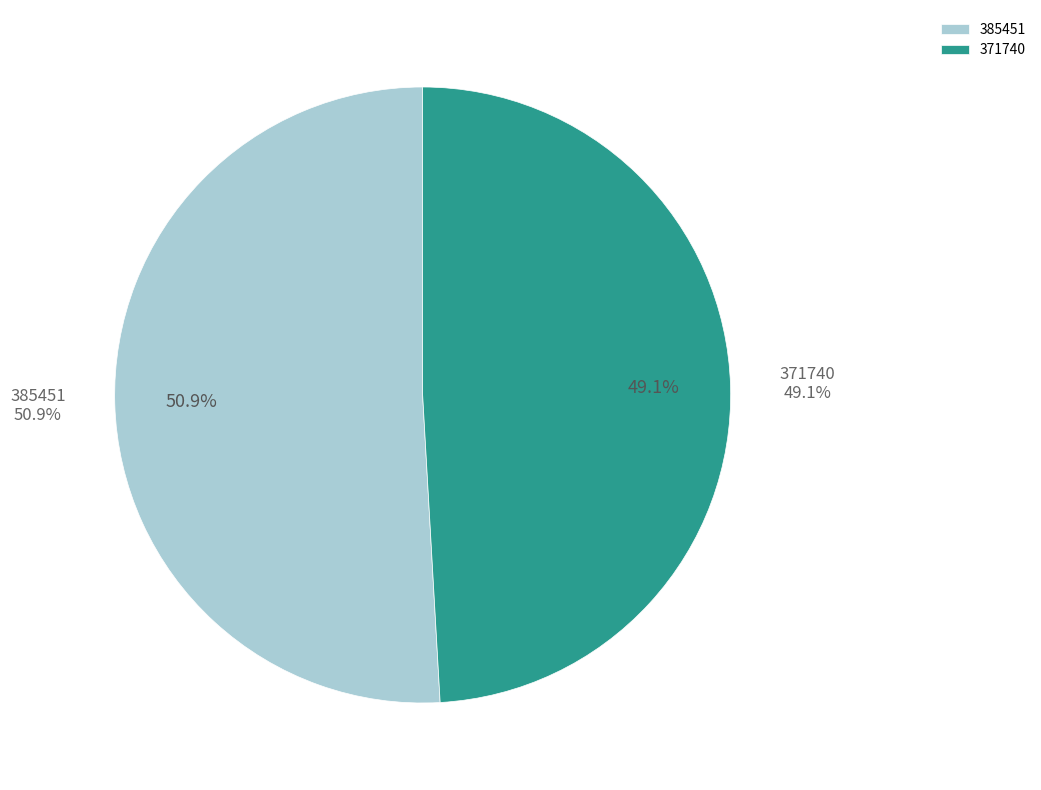

To the nearest percent, what is the difference between the largest and smallest slice percentages?

2%